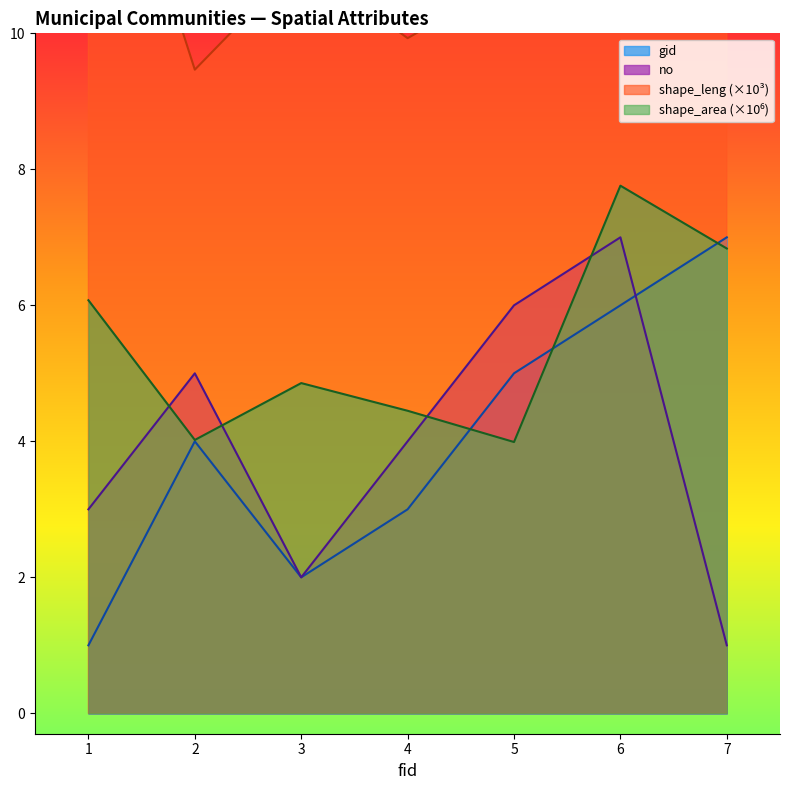

What is the difference between the gid values at 7 and 1?

6.0